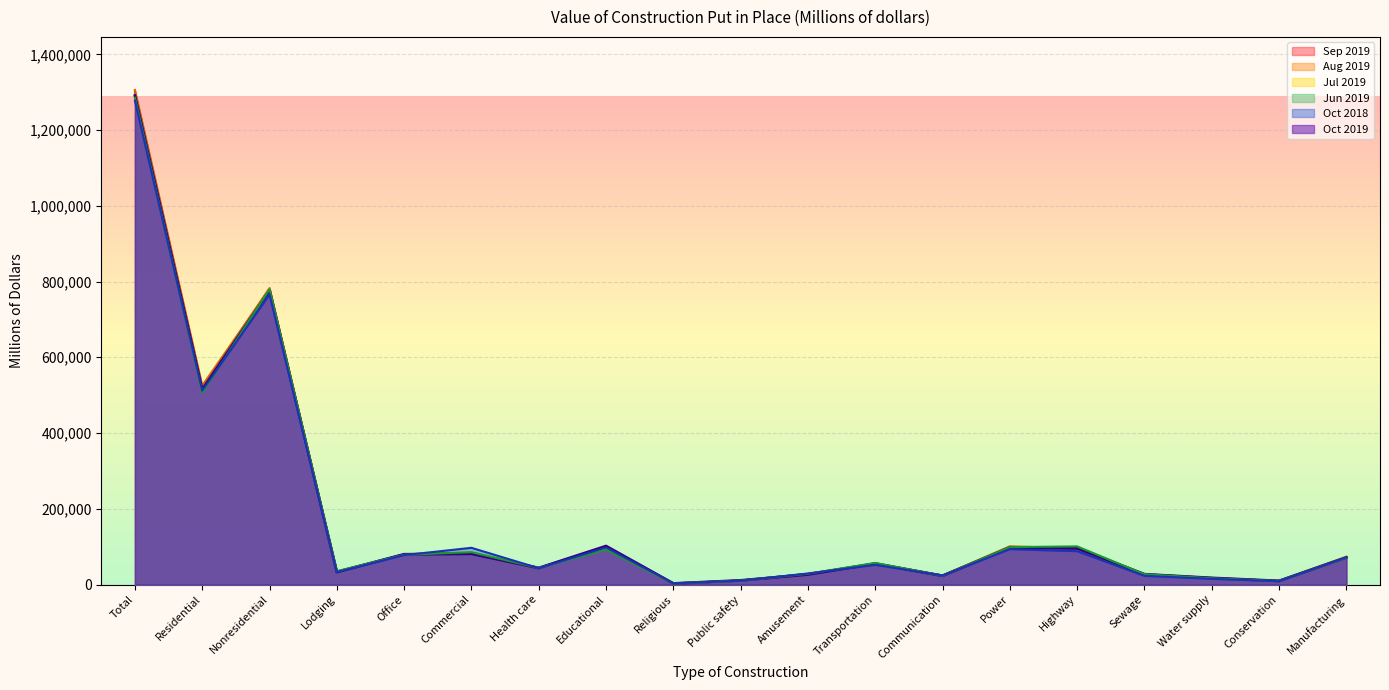

At which category does the chart reach its minimum across all series?

Religious